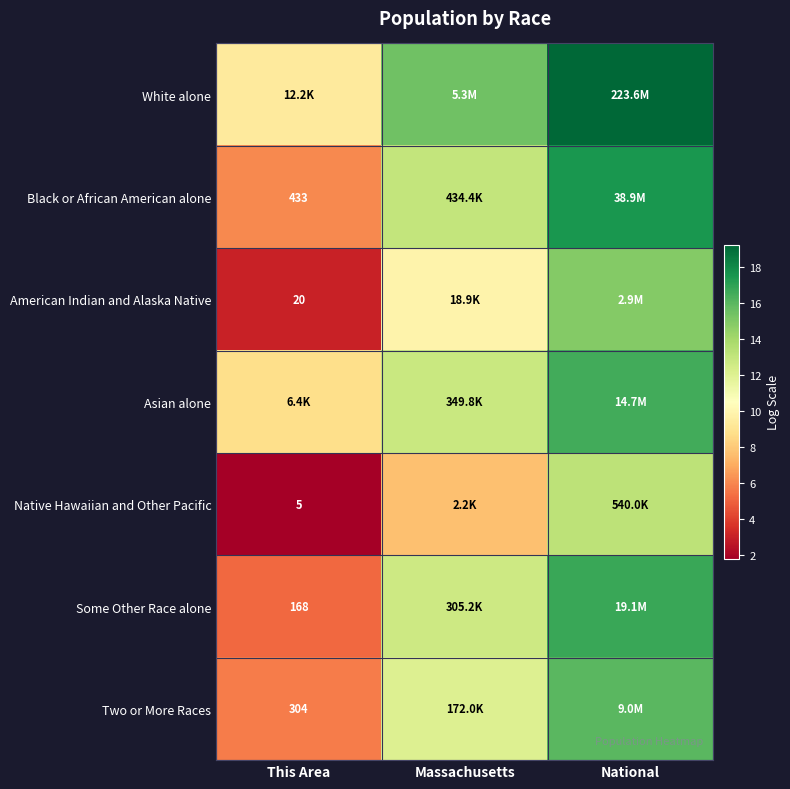

How many data points in White alone are above 15?

2